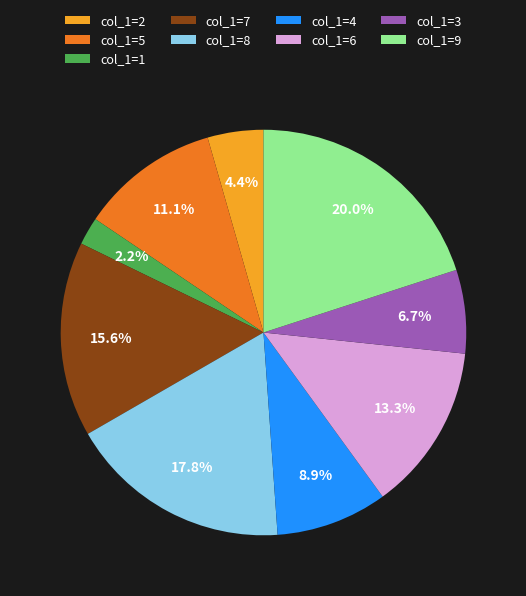

Between col_1=8 and col_1=5, which is larger?

col_1=8